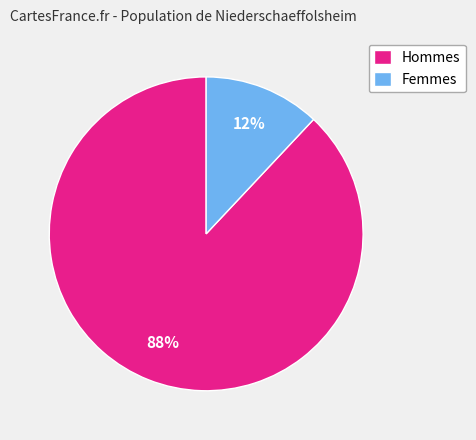

Count the number of slices in the pie.

2